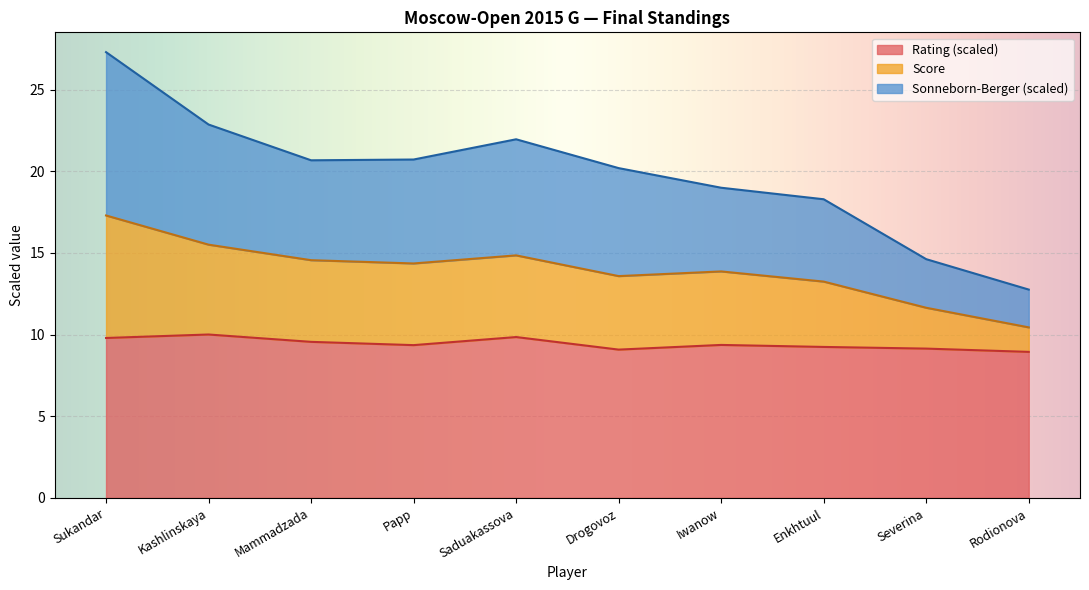

What is the total value across all series at Severina?

14.6